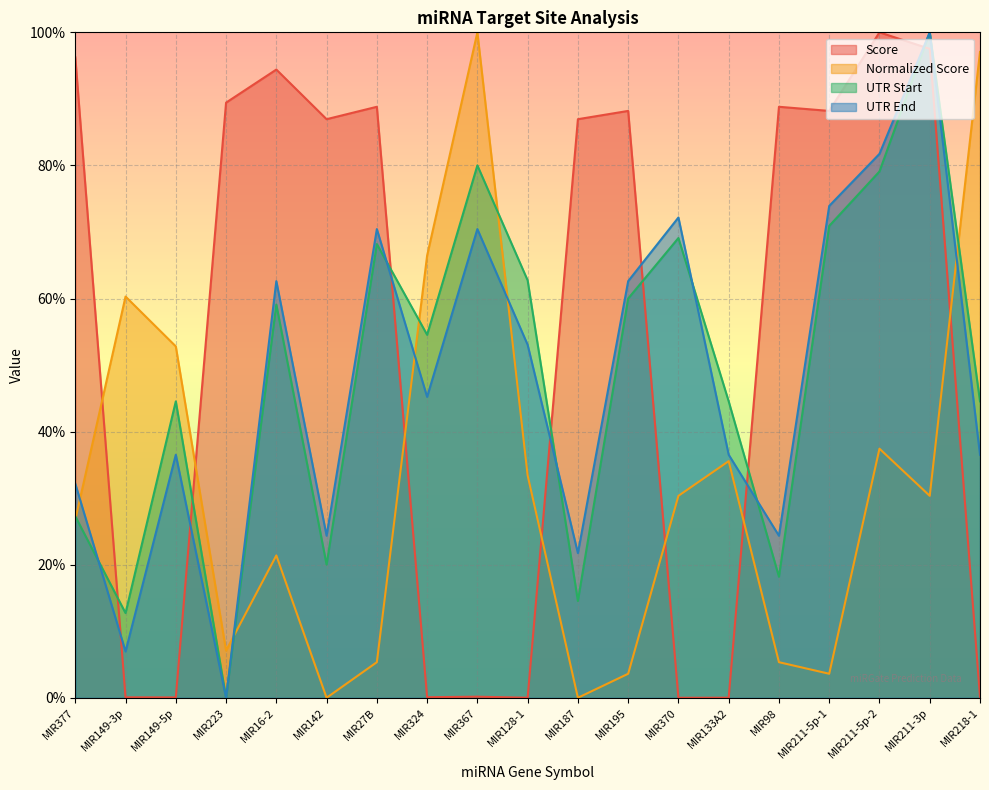

True or false: UTR End has more than 2 points higher than both neighbors.

True